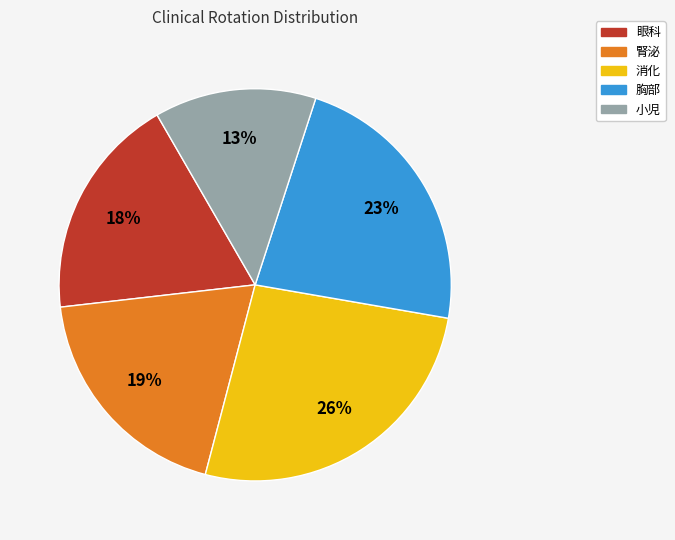

Do 胸部 and 腎泌 together represent more than half of the pie?

No